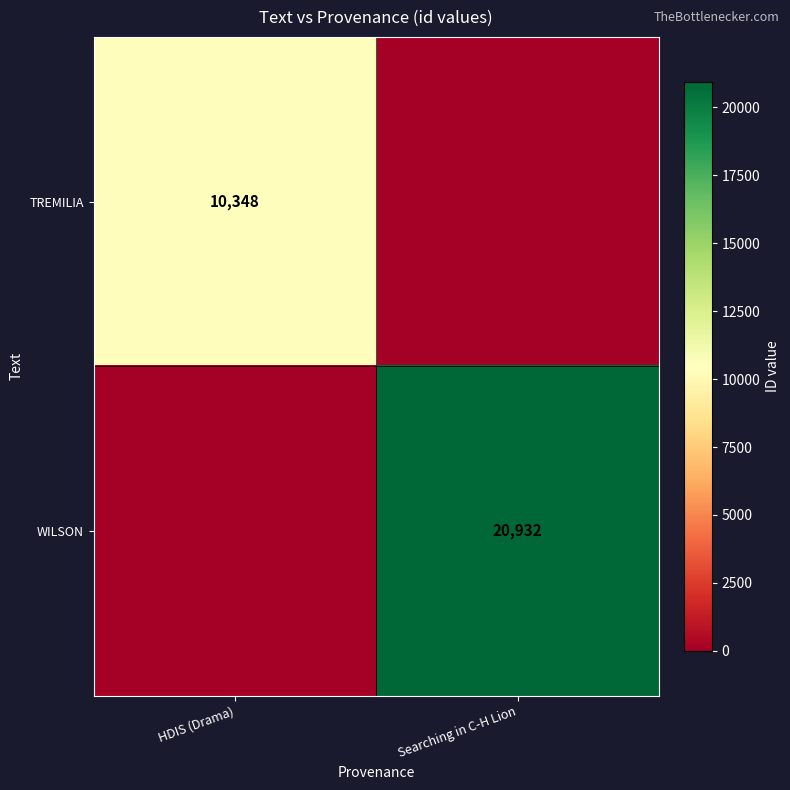

The WILSON series shows 6733 at Searching in C-H Lion. True or false?

False